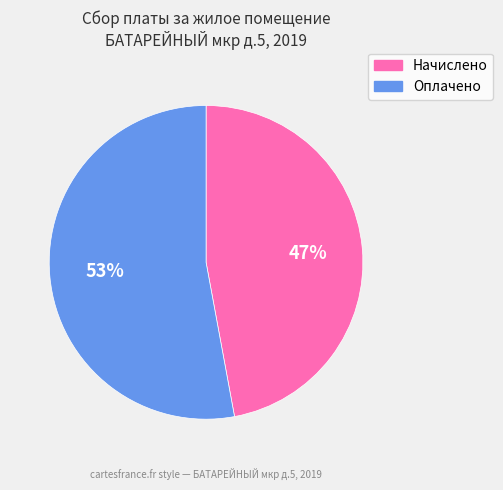

Is the sum of Оплачено and Начислено greater than half?

Yes